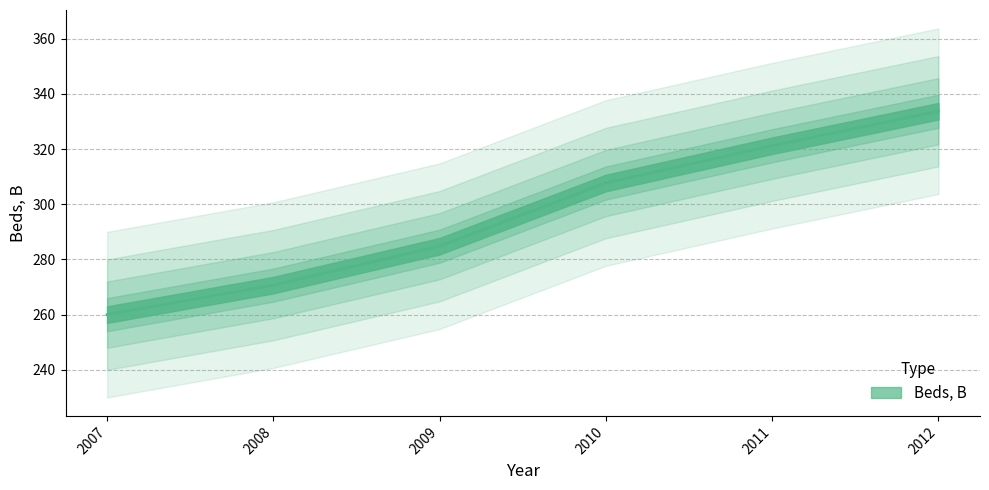

At which category does the chart reach its minimum across all series?

2007